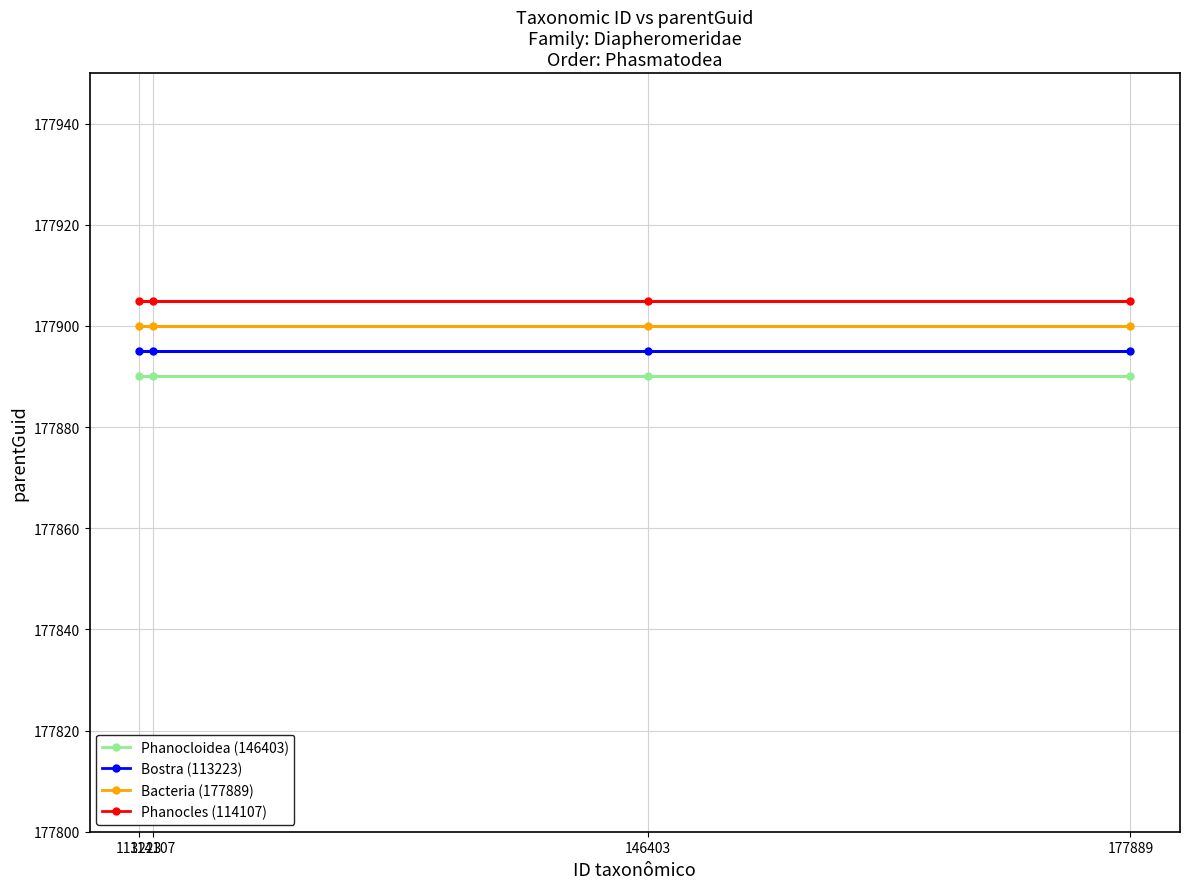

True or false: Phanocles (114107) has a value of 269938 at 146403.

False